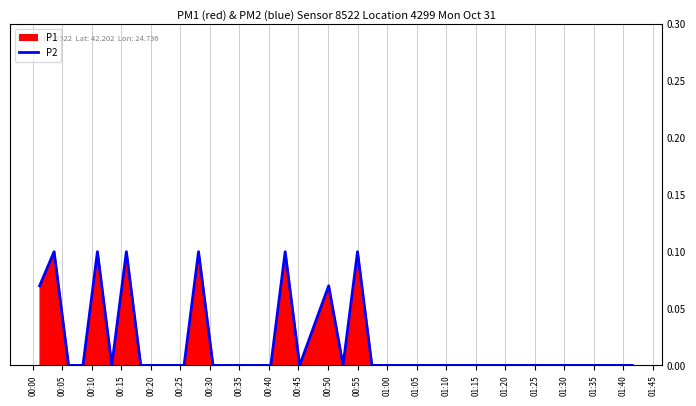

The value at 31 is -0.1. True or false?

False